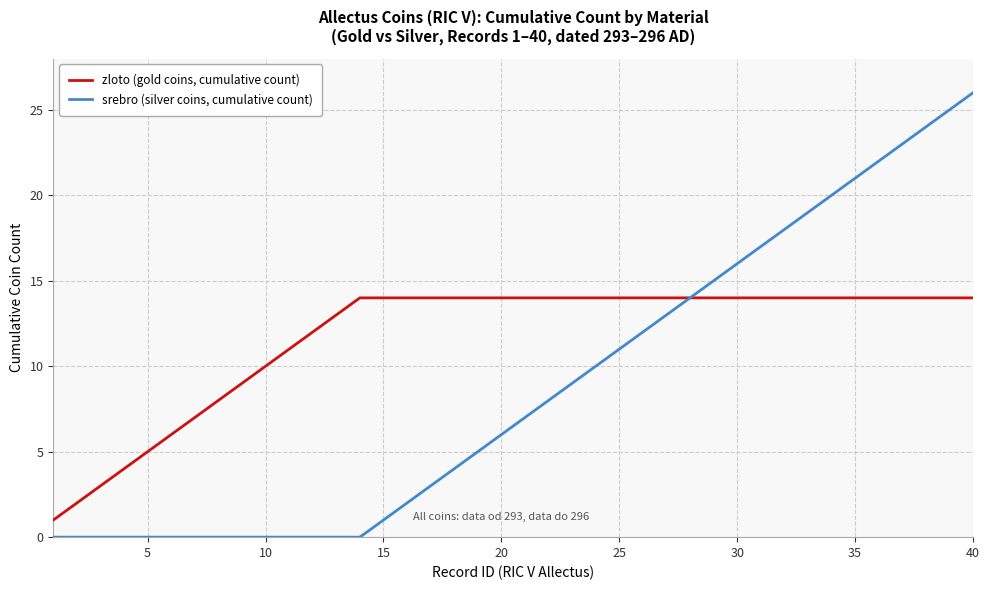

How many lines are shown in the chart?

2